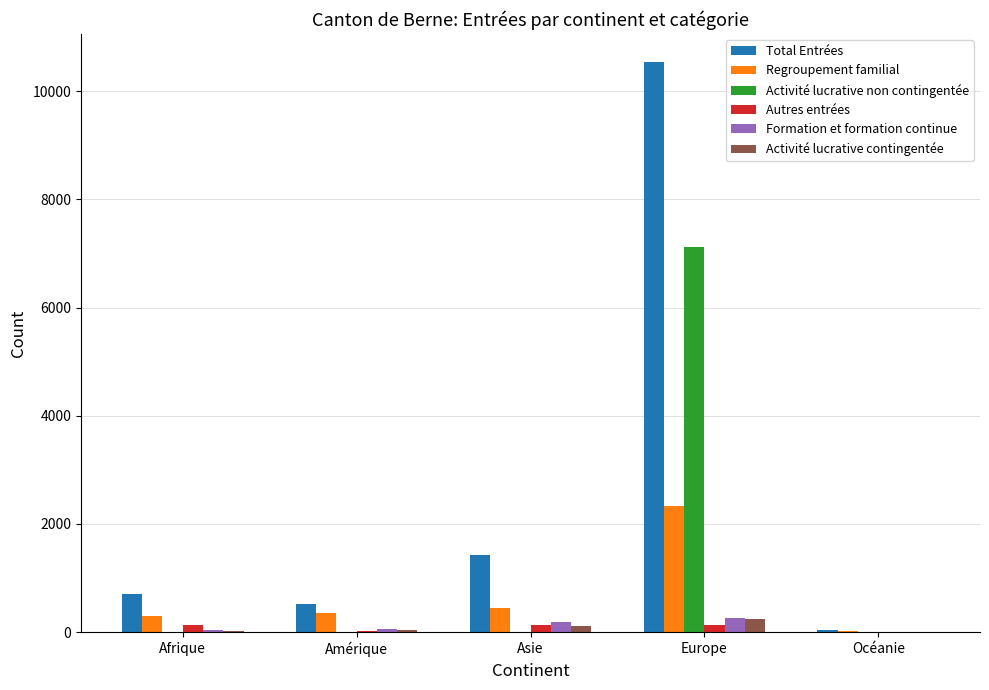

What is the sum of all Total Entrées values?

13225